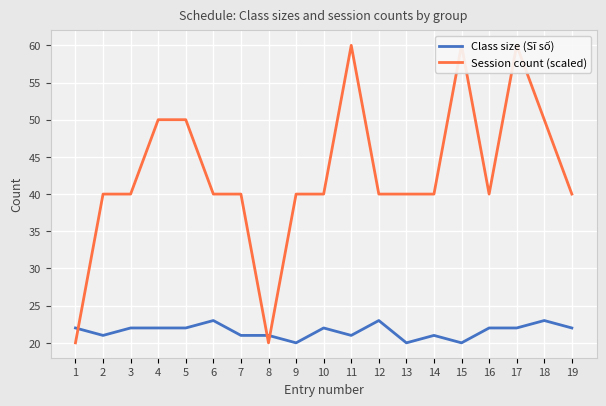

Which series has the widest spread of values?

Session count (scaled)